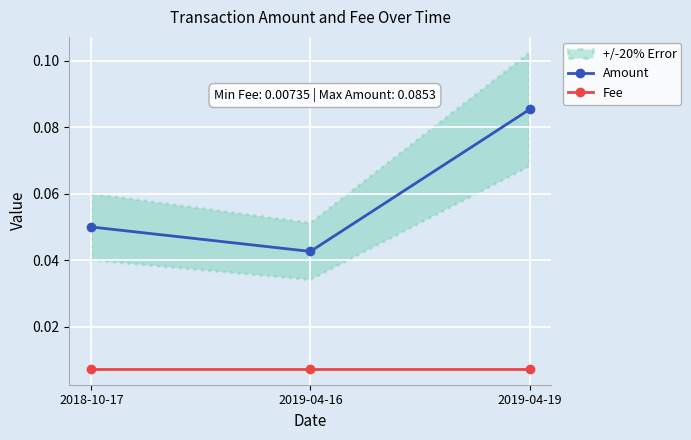

How many lines are shown in the chart?

2